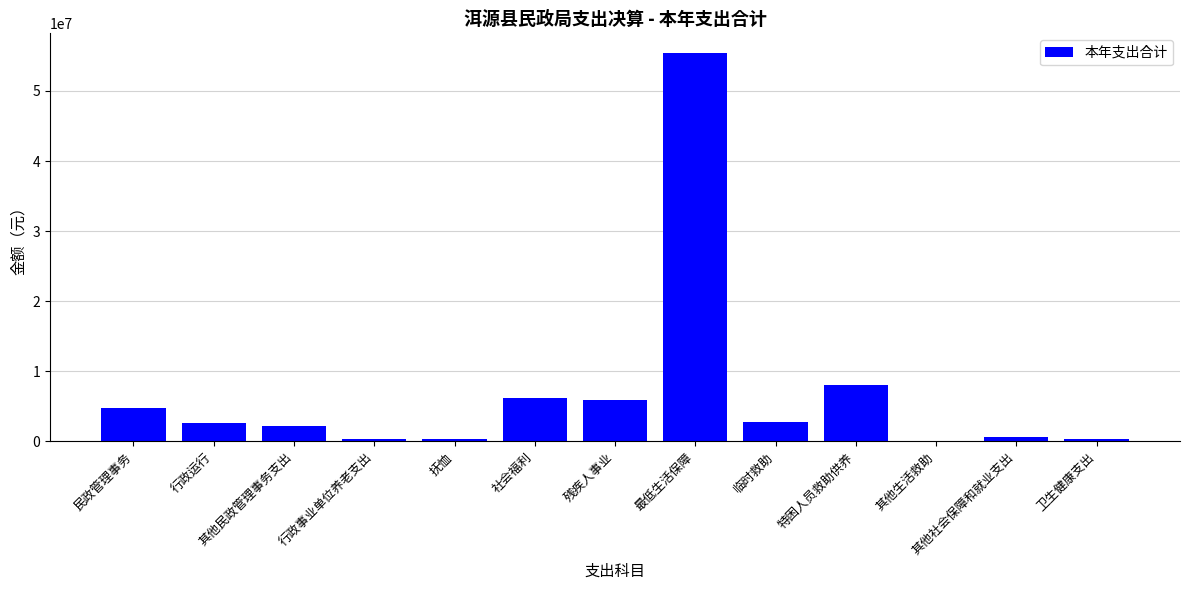

What is the greatest value displayed?

55450606.0